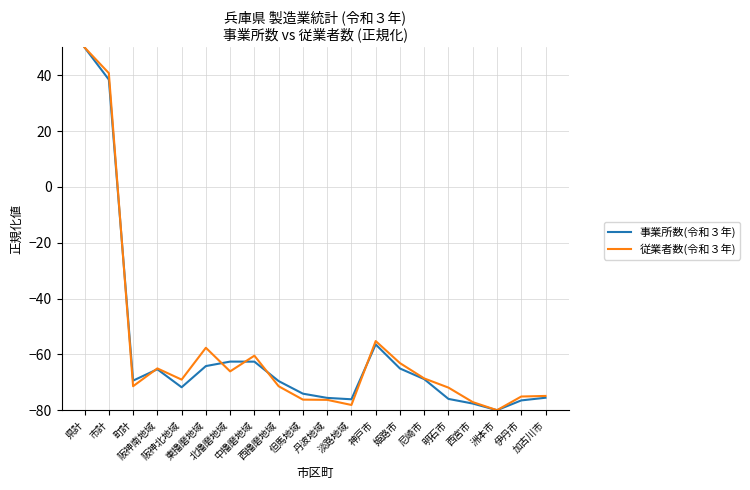

The 事業所数(令和３年) series shows -62.6 at 中播磨地域. True or false?

True